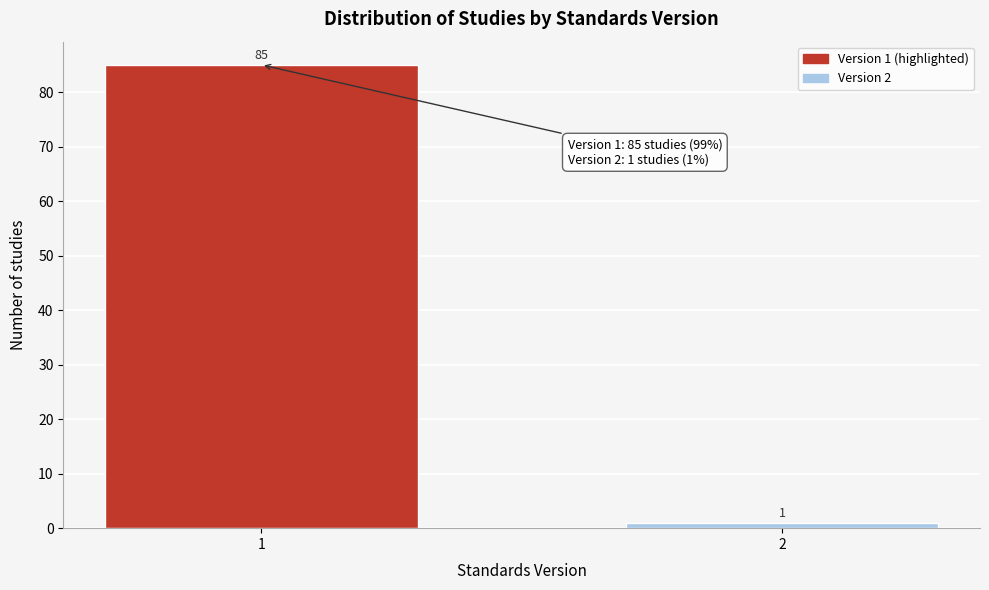

Reading left to right, extract all data points from this chart.

85	1